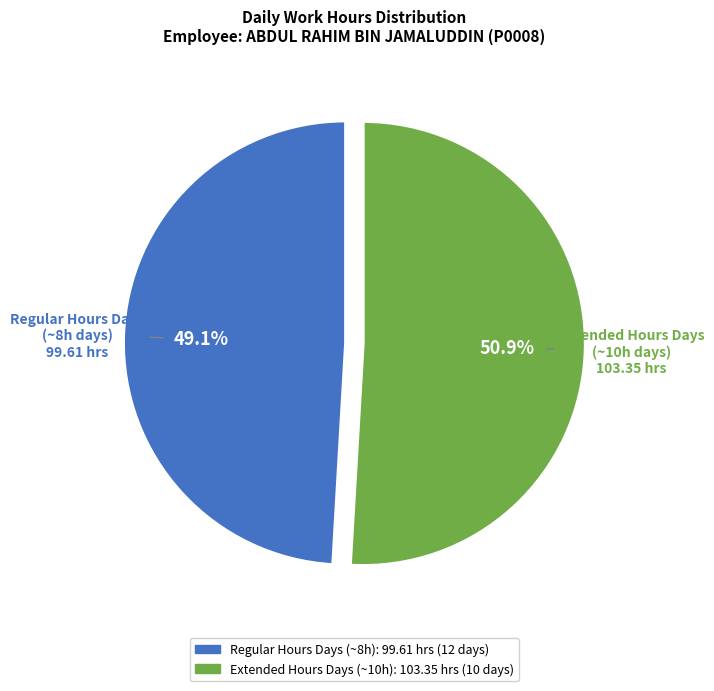

Is there any slice that represents more than half of the pie?

Yes